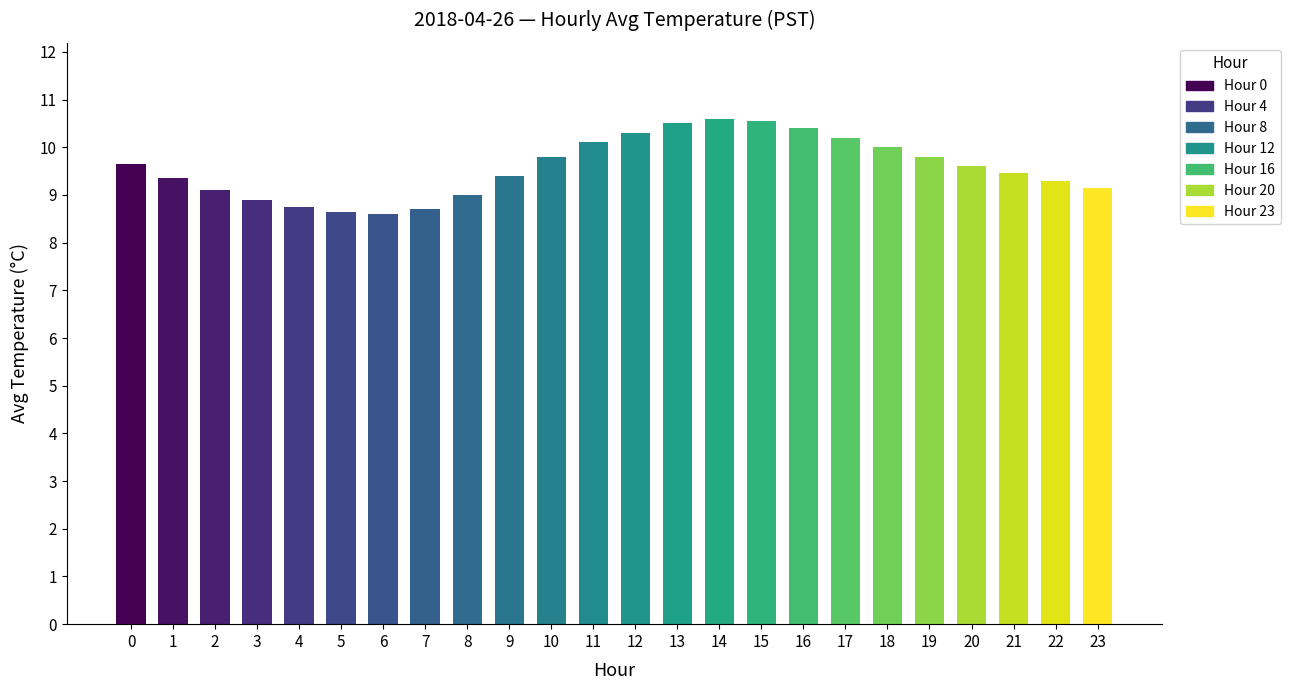

Count the number of data series in this chart.

1